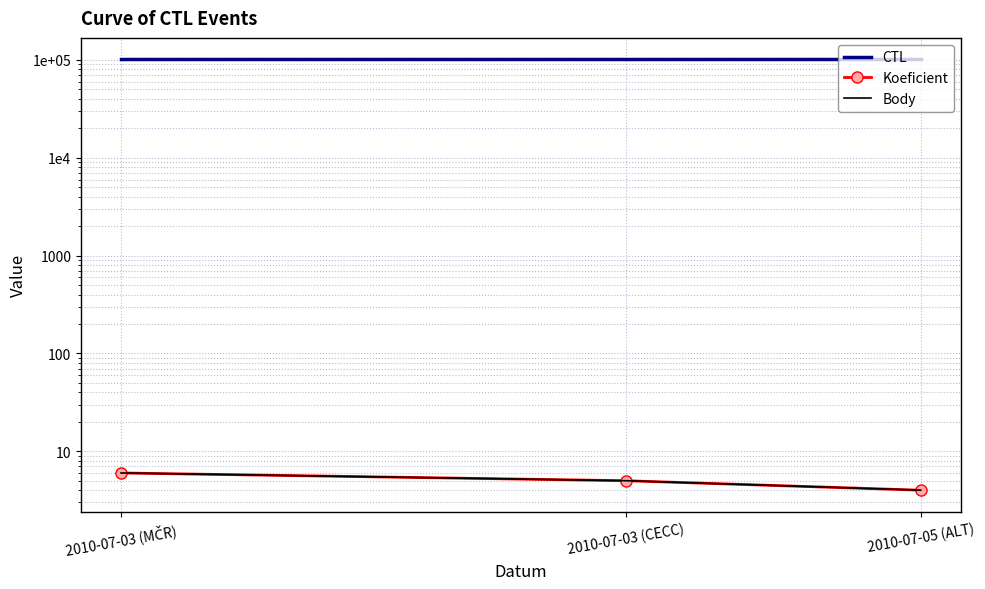

Where is Koeficient nearest to the value 5?

2010-07-03 (CECC)